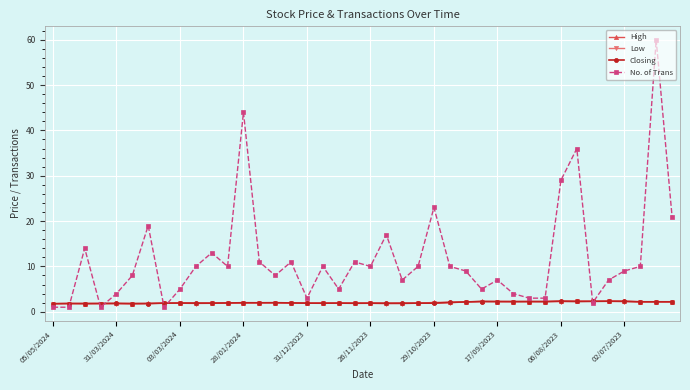

Which series has the largest range (max minus min)?

No. of Trans